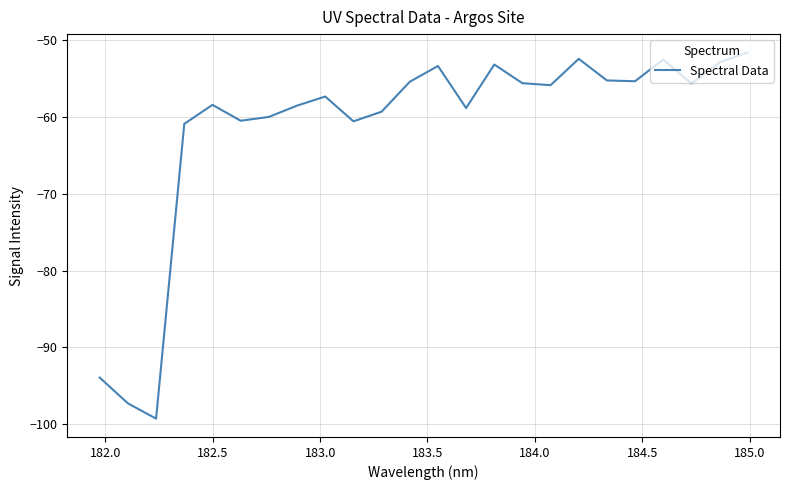

What is the greatest value displayed?

-51.6